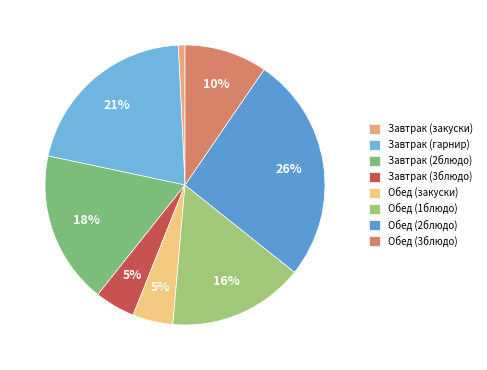

Count the number of slices in the pie.

8